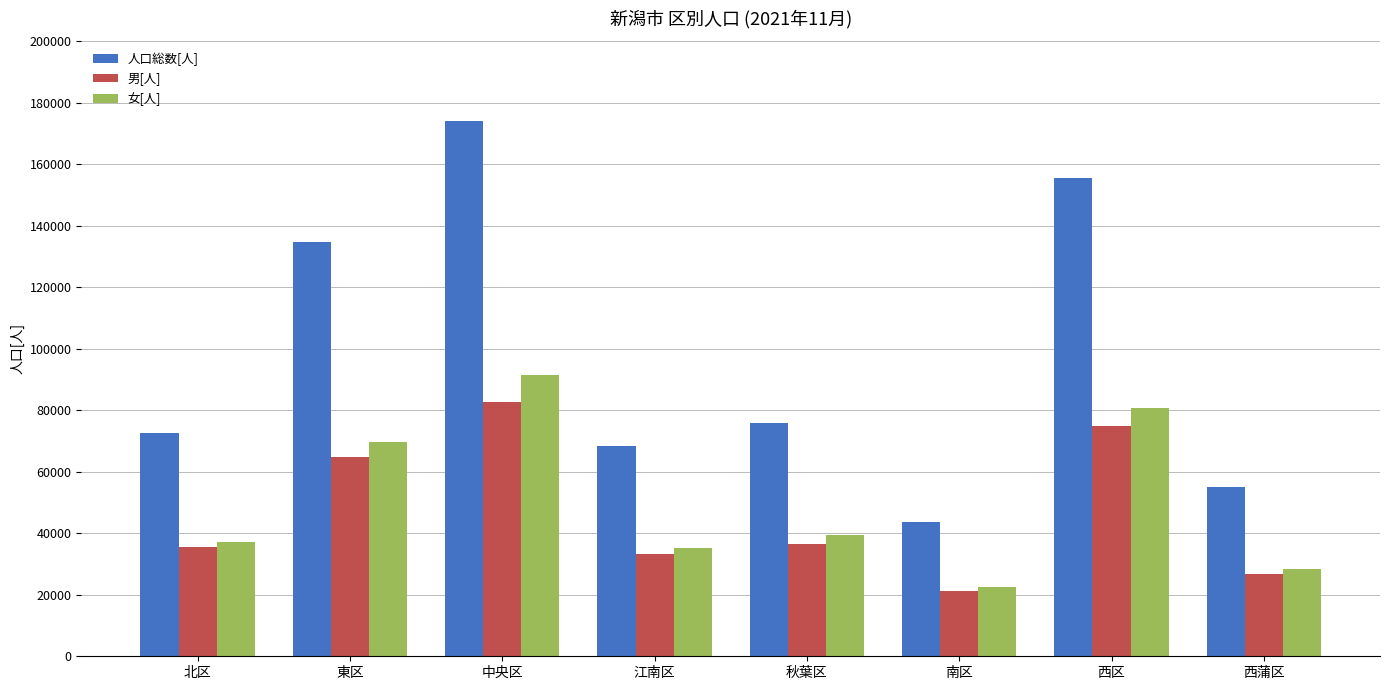

How many bars are there in each group?

3